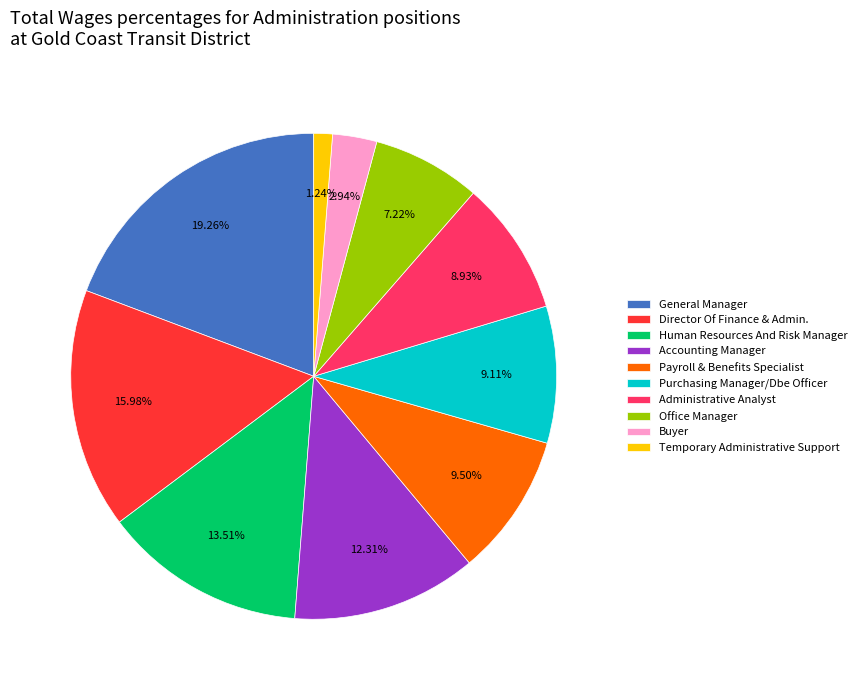

Is there any slice that represents more than half of the pie?

No